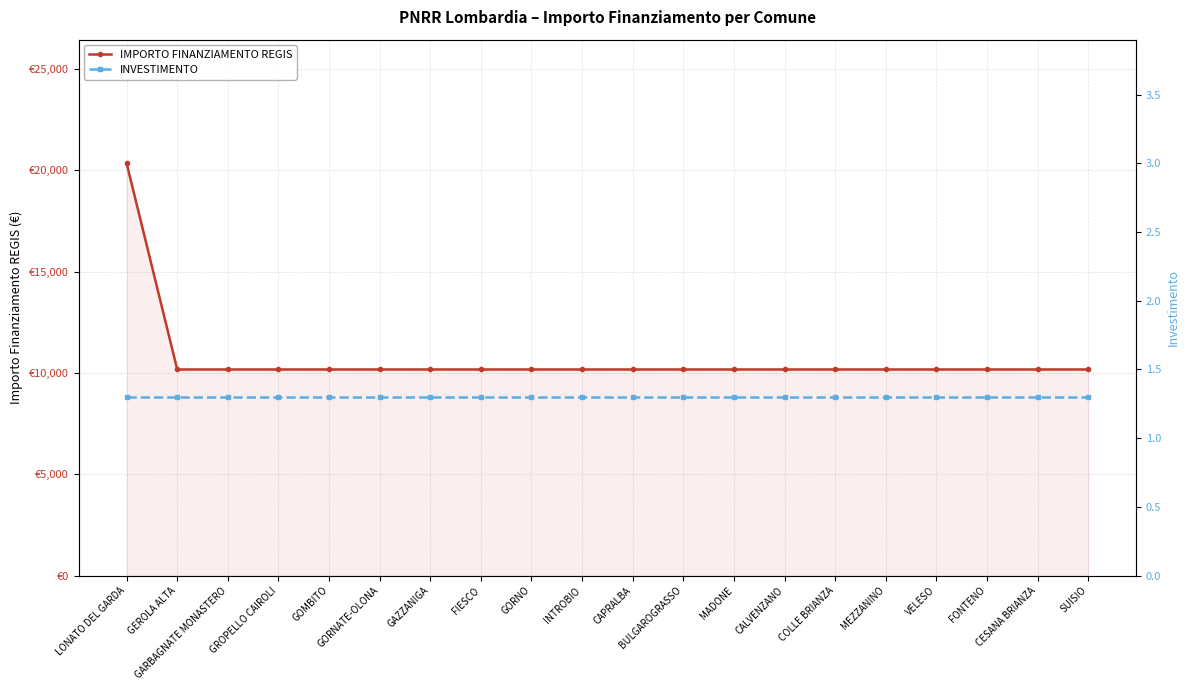

Rank the categories by INVESTIMENTO value from highest to lowest.

LONATO DEL GARDA, GEROLA ALTA, GARBAGNATE MONASTERO, GROPELLO CAIROLI, GOMBITO, GORNATE-OLONA, GAZZANIGA, FIESCO, GORNO, INTROBIO, CAPRALBA, BULGAROGRASSO, MADONE, CALVENZANO, COLLE BRIANZA, MEZZANINO, VELESO, FONTENO, CESANA BRIANZA, SUISIO